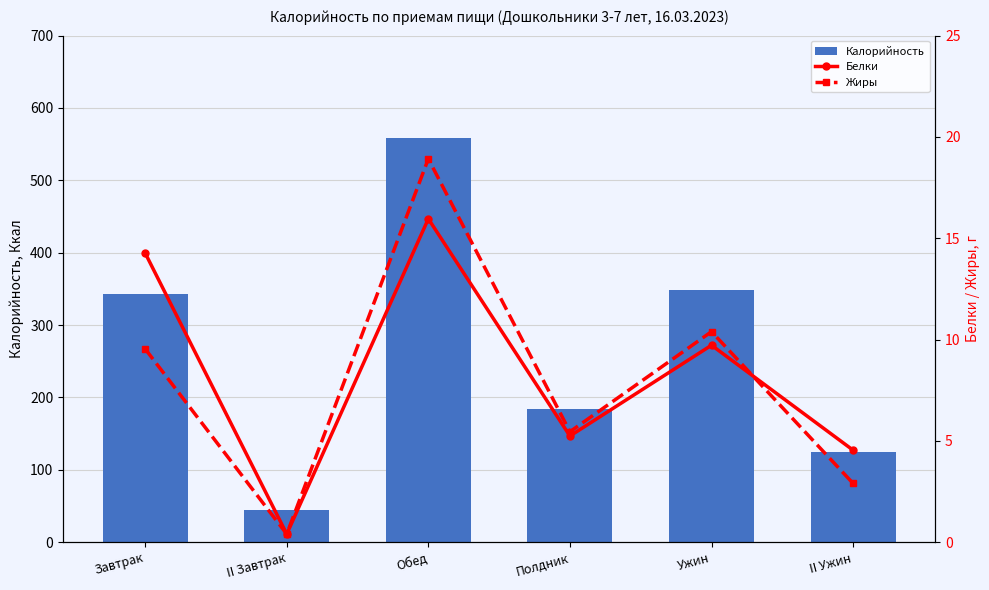

What are all the series names shown in the legend?

Калорийность, Белки, Жиры